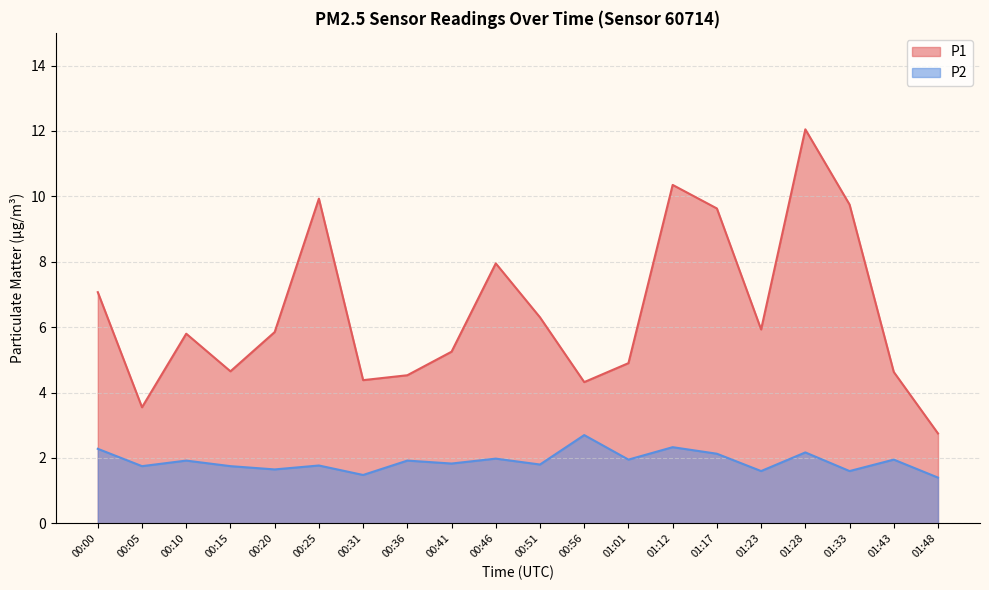

What is the total value across all series at 01:43?

6.6